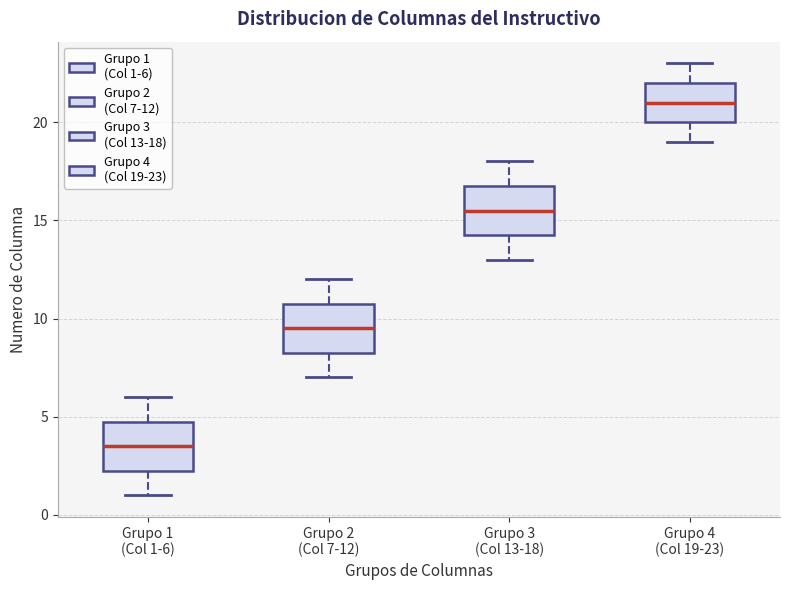

Reading left to right, transcribe this box plot: for each box, give where its median line is, the range the box spans, and where its two whiskers end, as read against the y-axis. The values are not printed on the chart, so give them approximately, as read against the axis.

Grupo 1 (Col 1-6): median 3.5, box 2.5 to 5.0, whiskers 1.0 to 6.0
Grupo 2 (Col 7-12): median 9.5, box 8.5 to 11.0, whiskers 7.0 to 12.0
Grupo 3 (Col 13-18): median 15.5, box 14.5 to 17.0, whiskers 13.0 to 18.0
Grupo 4 (Col 19-23): median 21.0, box 20.0 to 22.0, whiskers 19.0 to 23.0